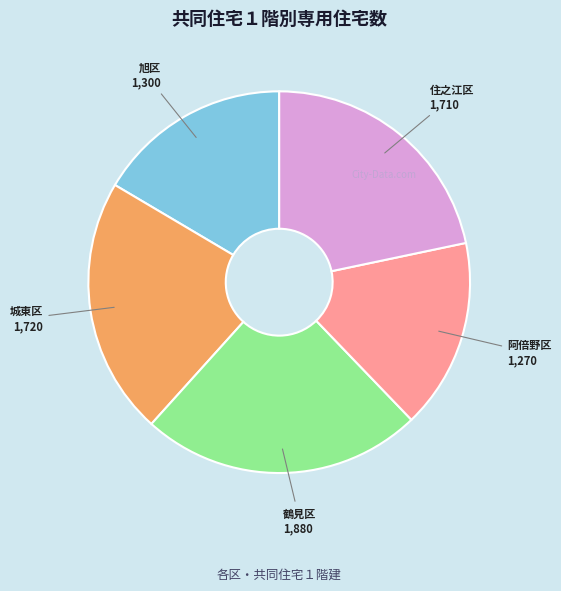

Is there a majority slice in this chart?

No